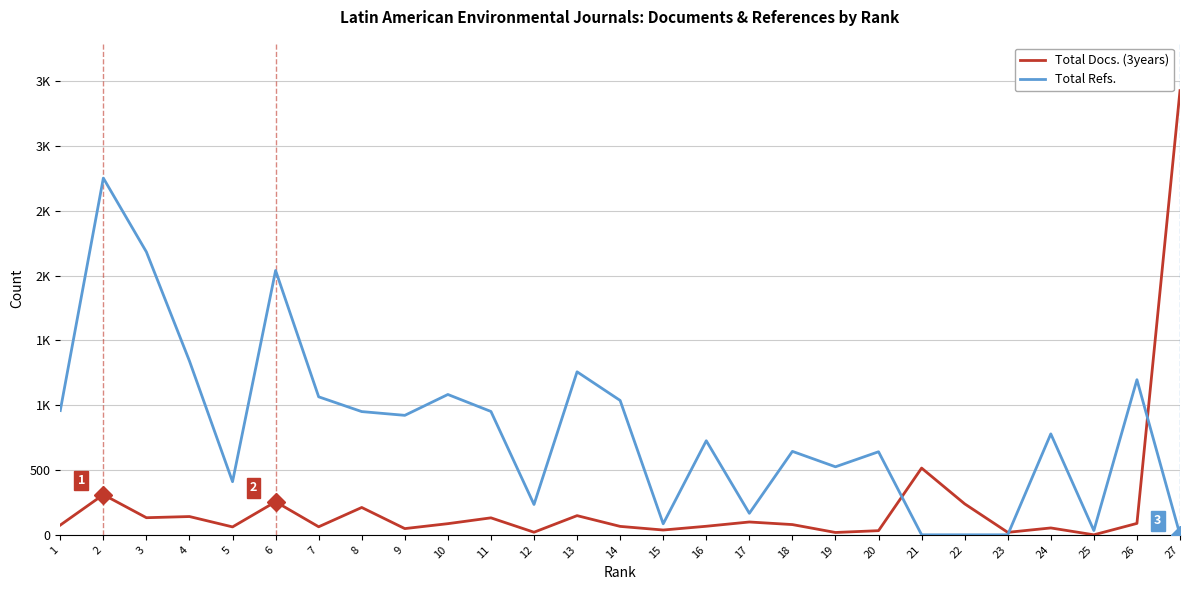

Rank the series by their maximum value, from highest to lowest.

Total Docs. (3years), Total Refs.